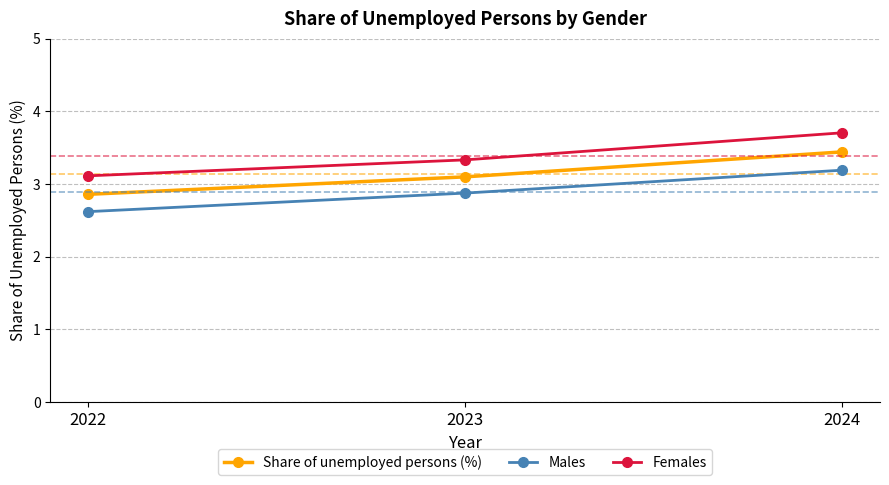

Reading right to left, list all the values displayed in this chart.

Share of unemployed persons (%): 3.4	3.1	2.9
Males: 3.2	2.9	2.6
Females: 3.7	3.3	3.1